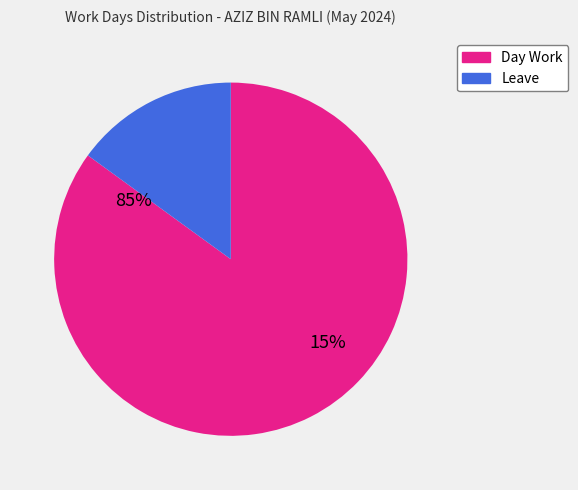

The Leave slice represents 15% of the pie. True or false?

True